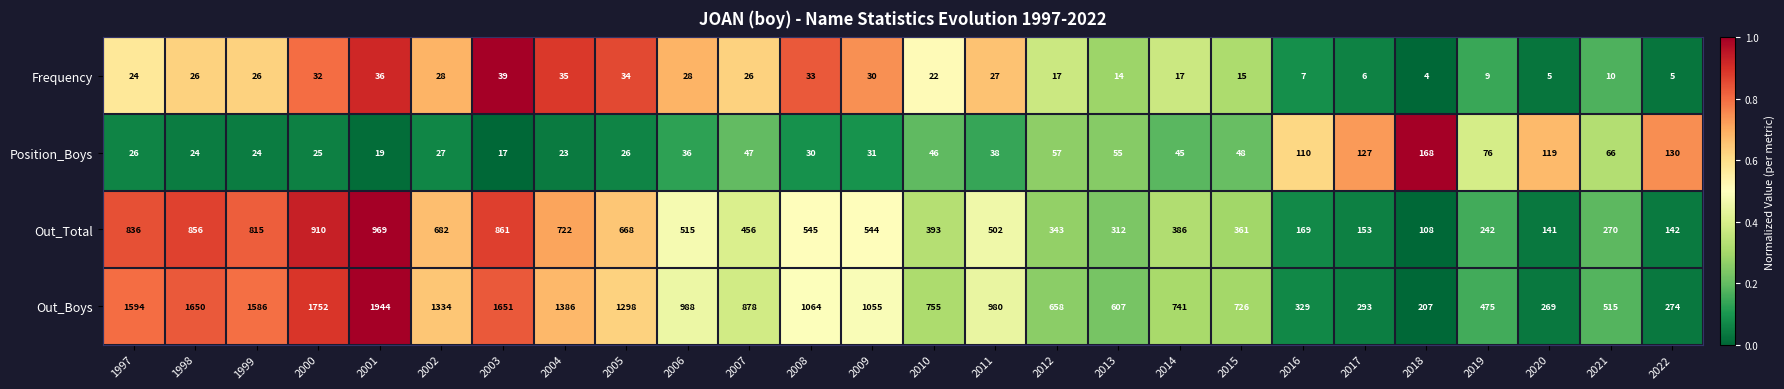

What is the sum of the Out_Total values at 2008 and 2010?

938